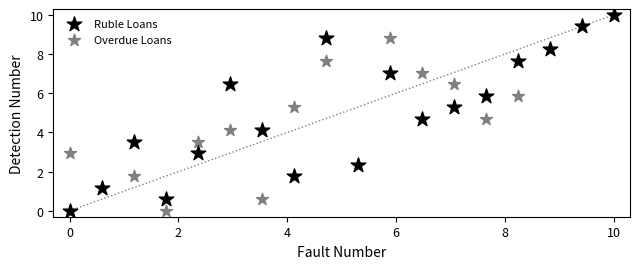

What are all the series names shown in the legend?

Ruble Loans, Overdue Loans